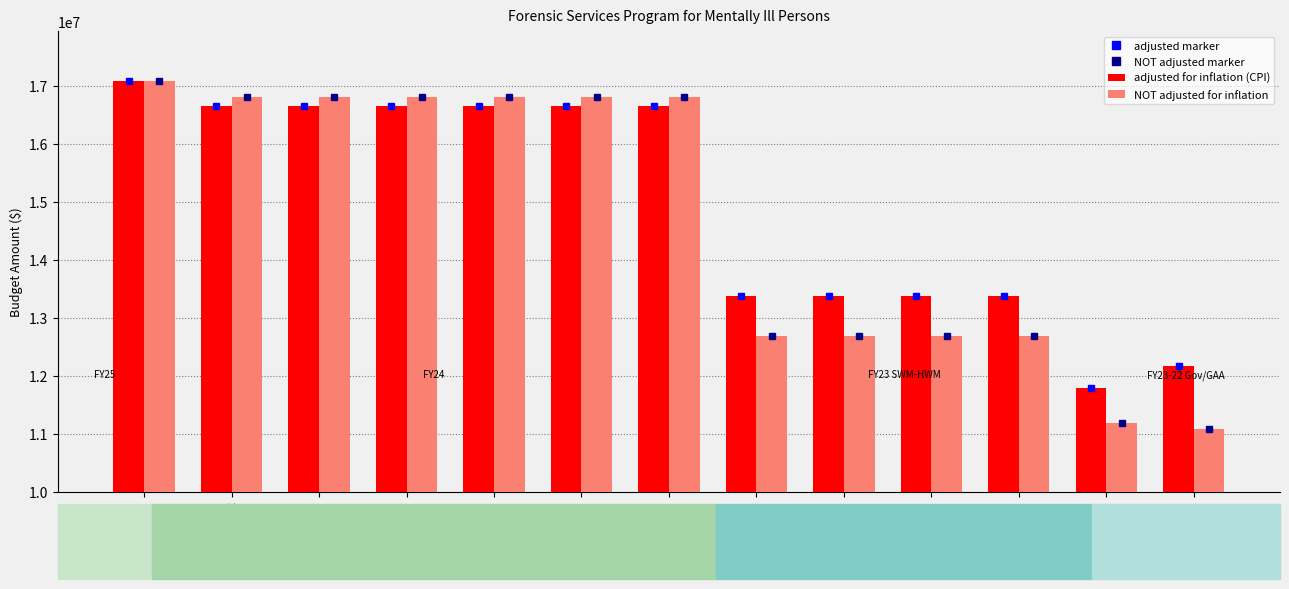

What are all the series names shown in the legend?

adjusted for inflation (CPI), NOT adjusted for inflation